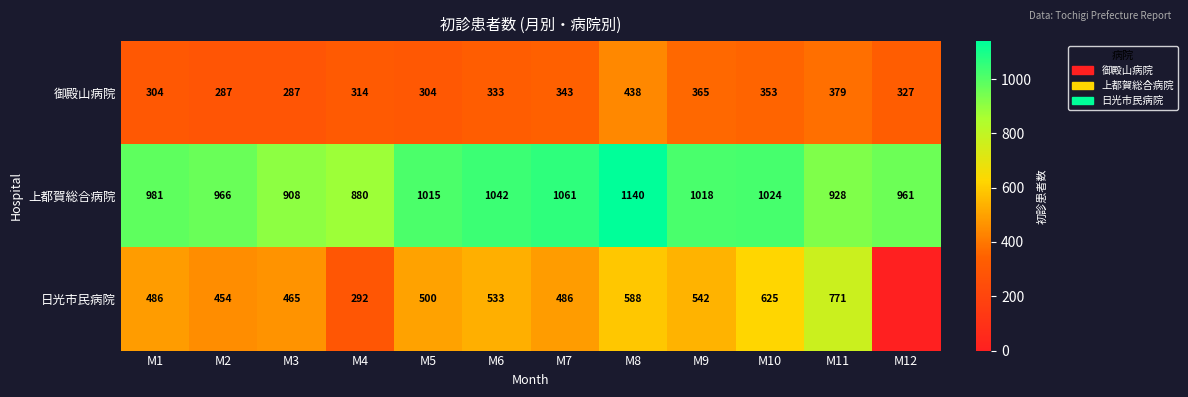

What is the total value across all series at M6?

1908